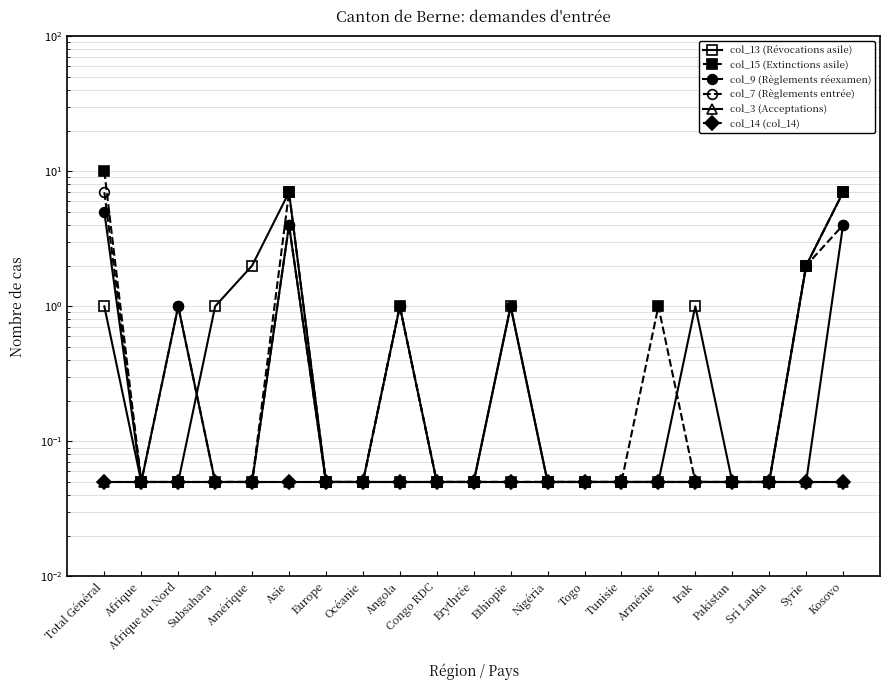

What position from the left is Afrique du Nord?

3